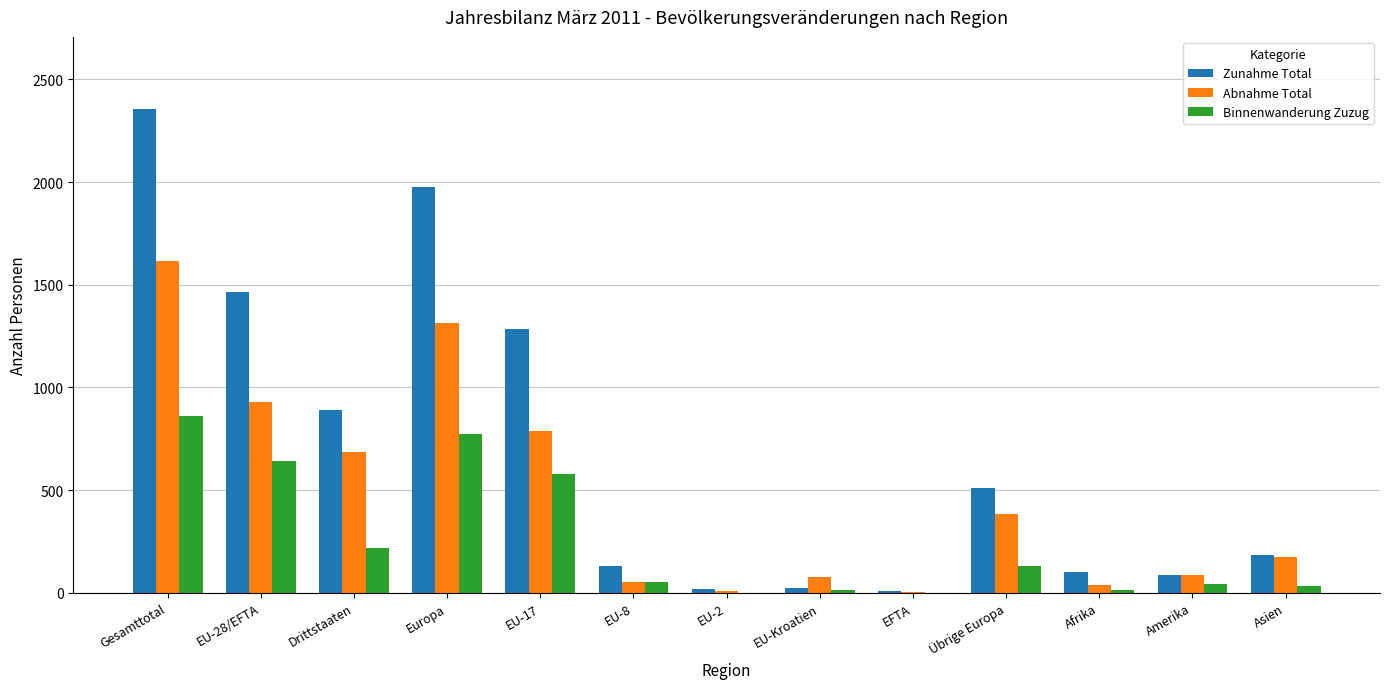

Which series has the largest total across all categories?

Zunahme Total